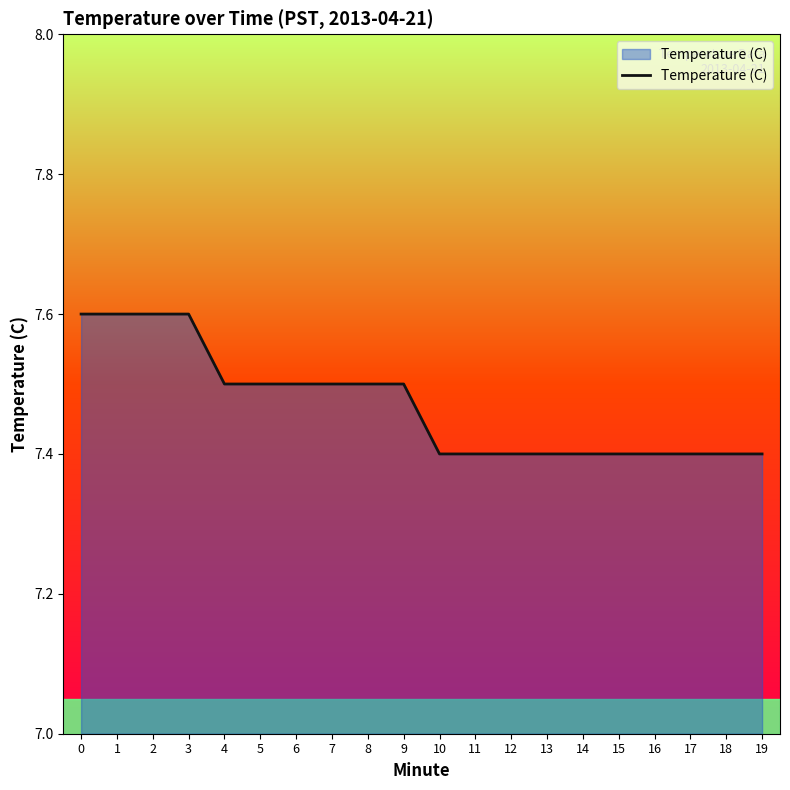

What is the ratio of the value at 4 to the value at 9?

1.0